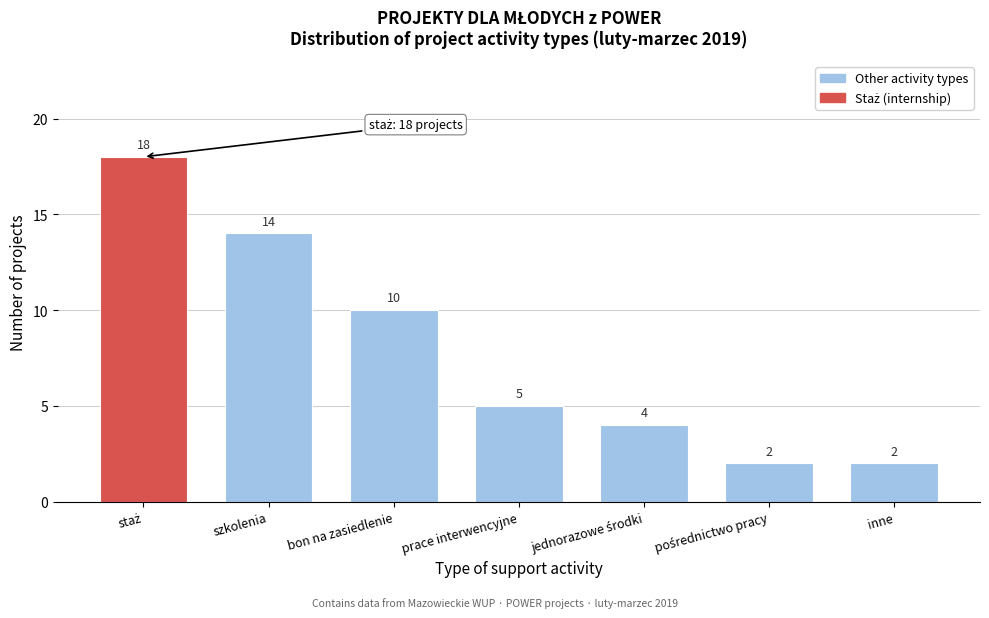

Reading left to right, transcribe all the data shown in this chart.

18	14	10	5	4	2	2